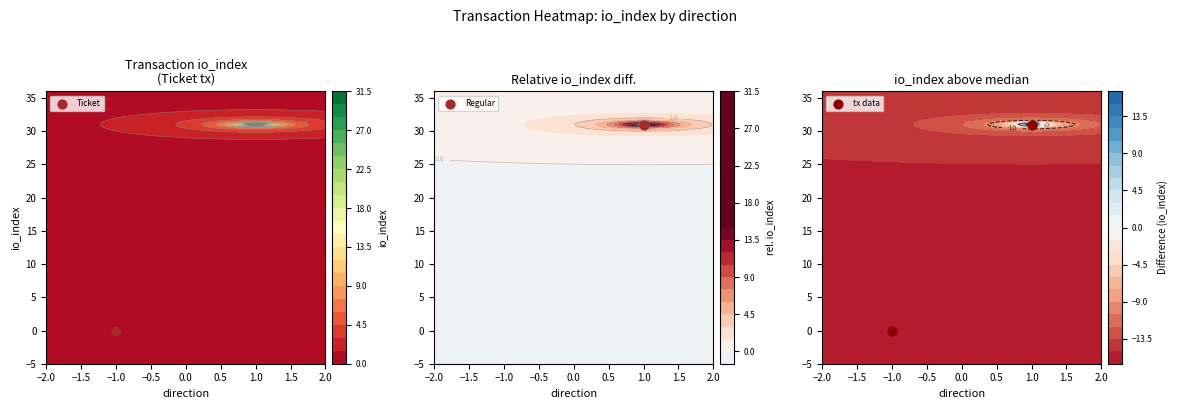

What is the sum of all values?

31